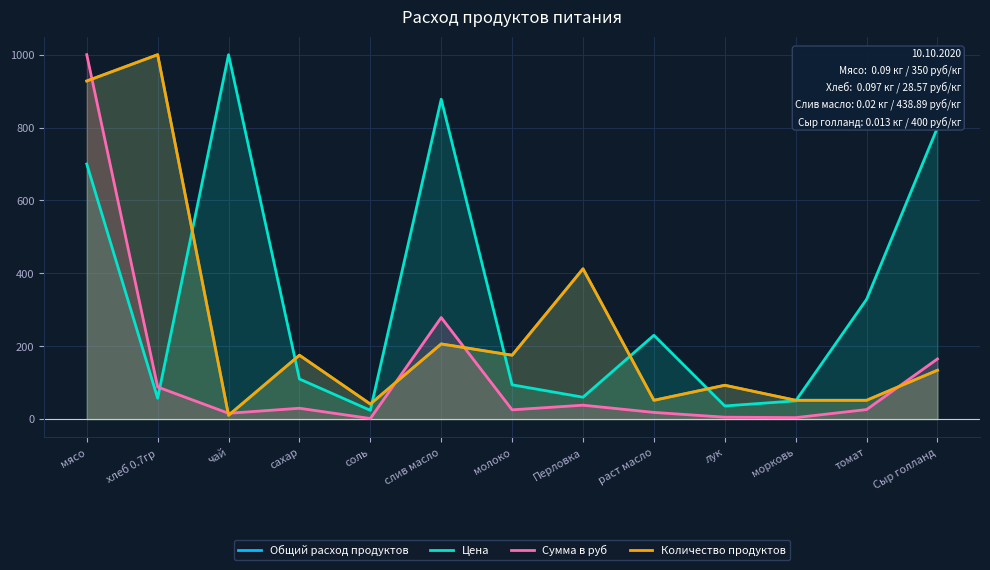

What is the label of the 4th point from the left?

сахар